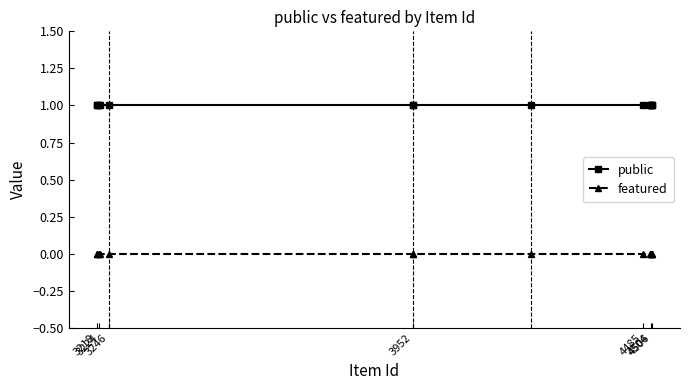

List the series in order of their peak value, lowest first.

featured, public